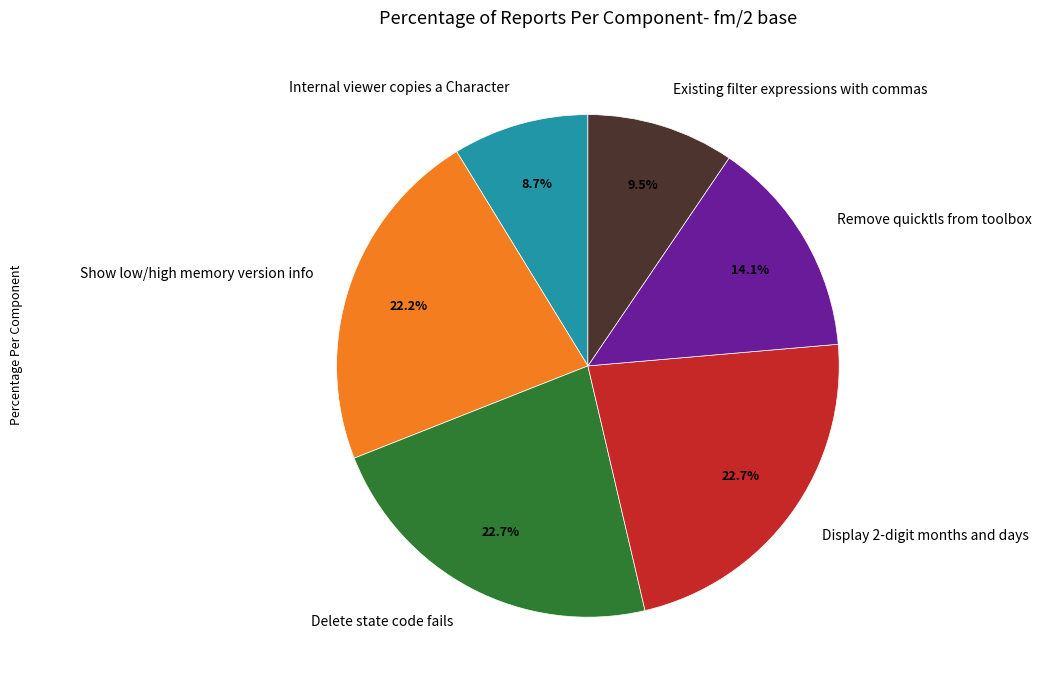

Which has a higher value, Display 2-digit months and days or Internal viewer copies a Character?

Display 2-digit months and days